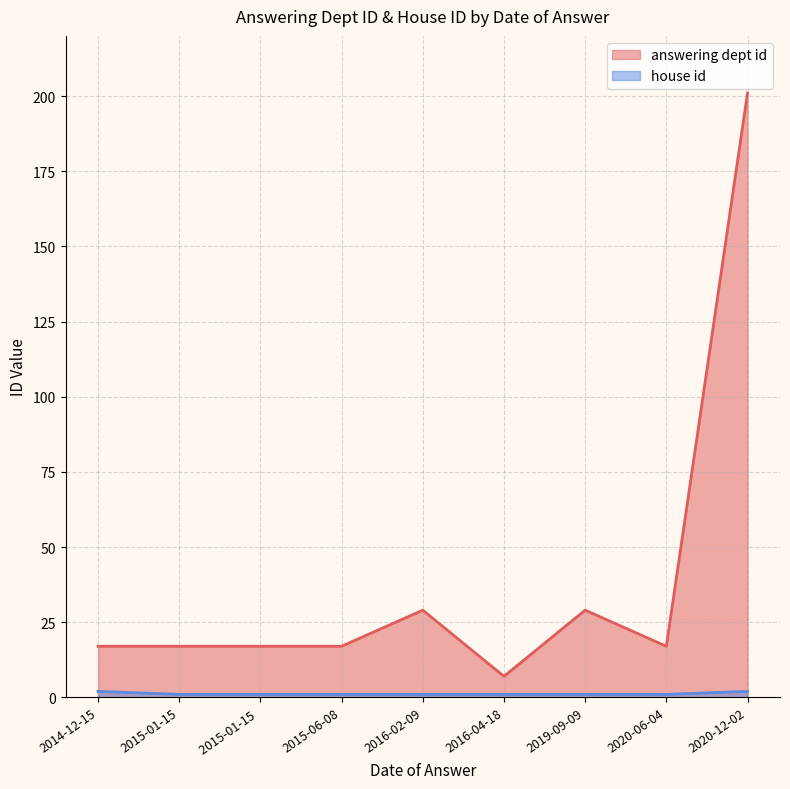

How many lines are shown in the chart?

2